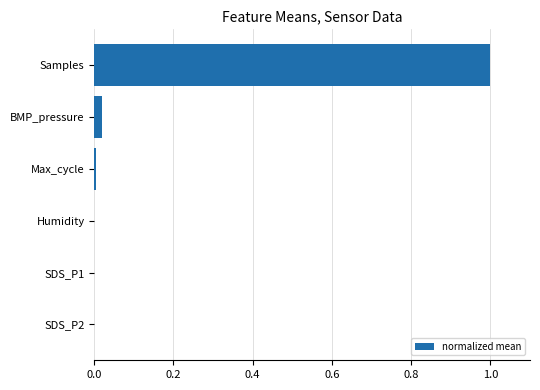

Is it true that the value at SDS_P1 is 0.0?

True